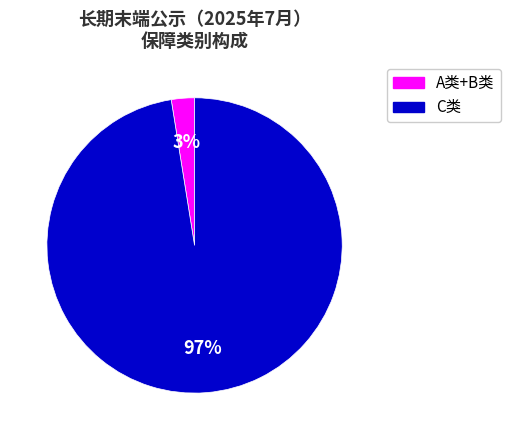

To the nearest percent, what is the average slice percentage?

50%